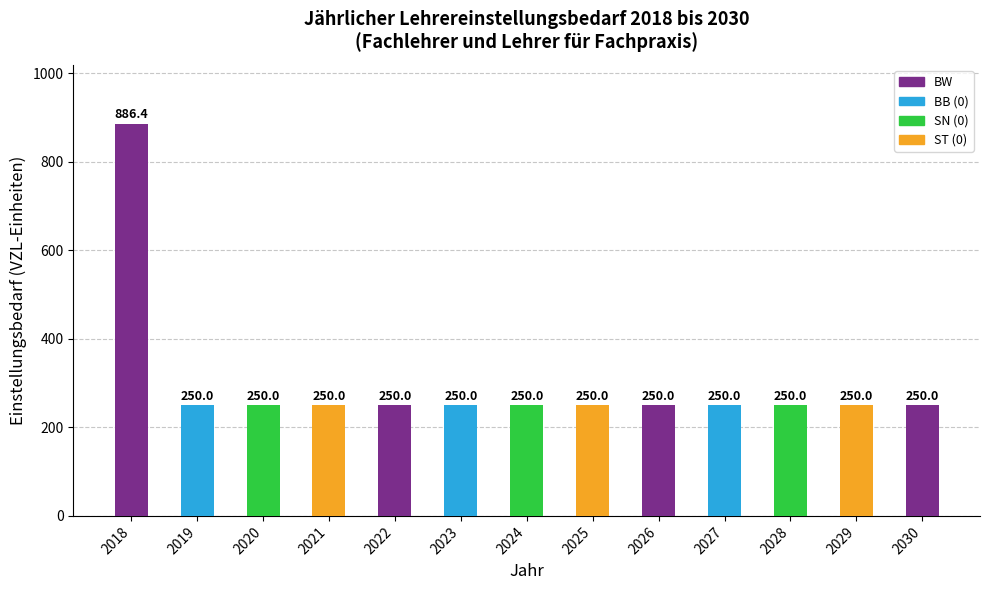

Reading left to right, what are all the values shown in this chart?

2018=886.4	2019=250.0	2020=250.0	2021=250.0	2022=250.0	2023=250.0	2024=250.0	2025=250.0	2026=250.0	2027=250.0	2028=250.0	2029=250.0	2030=250.0